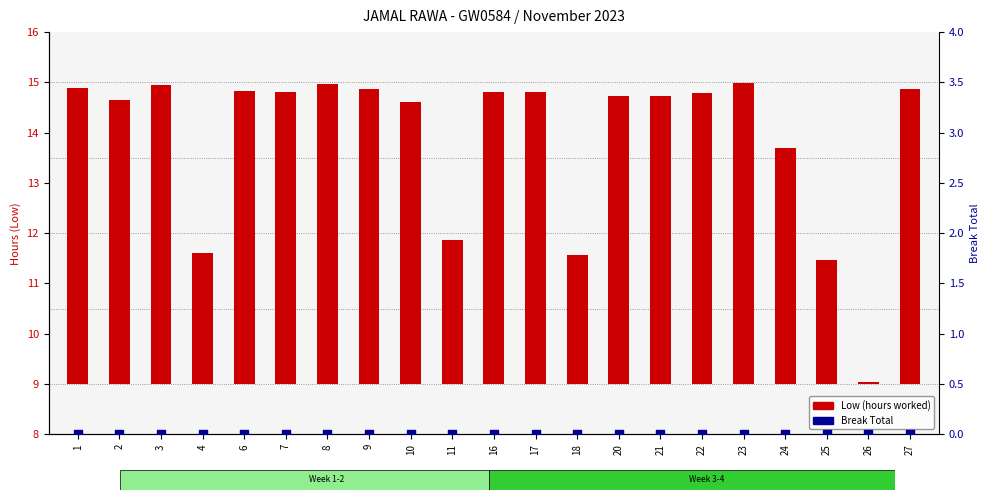

Which series reaches the minimum Y coordinate?

Break Total